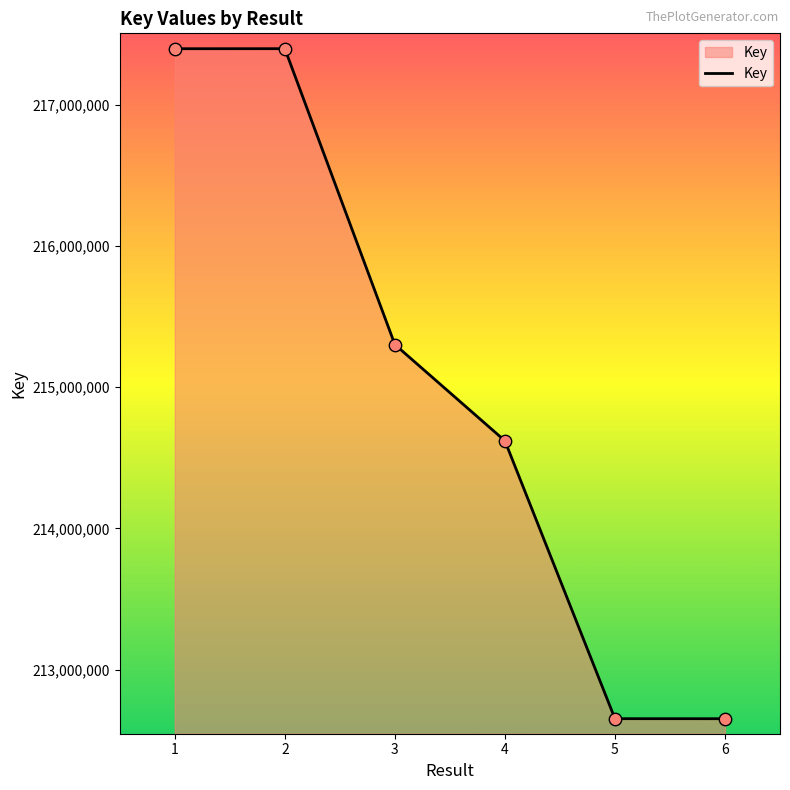

What is the ratio of the value at 6 to the value at 1?

1.0